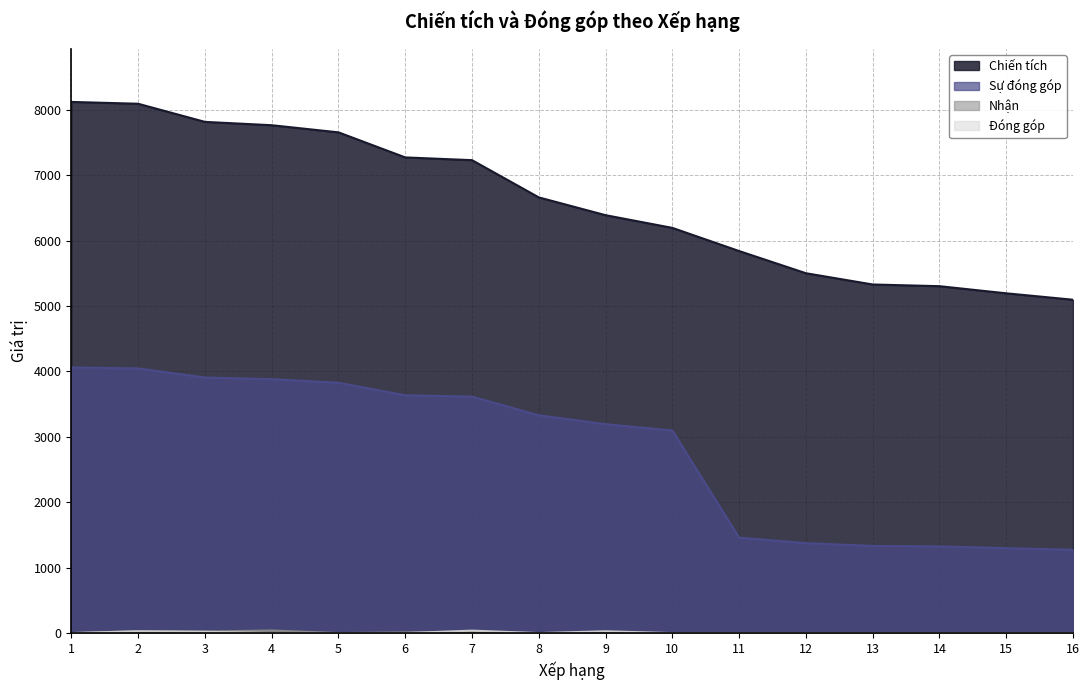

Which has a higher value, 5 or 16?

5